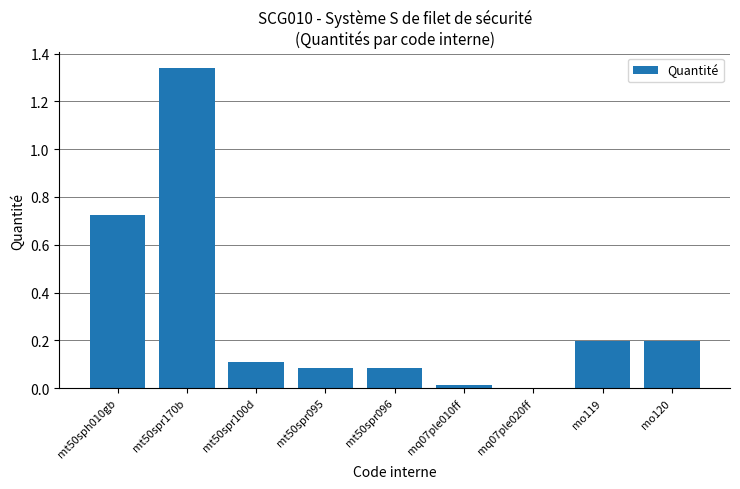

What is the sum of all values?

2.8